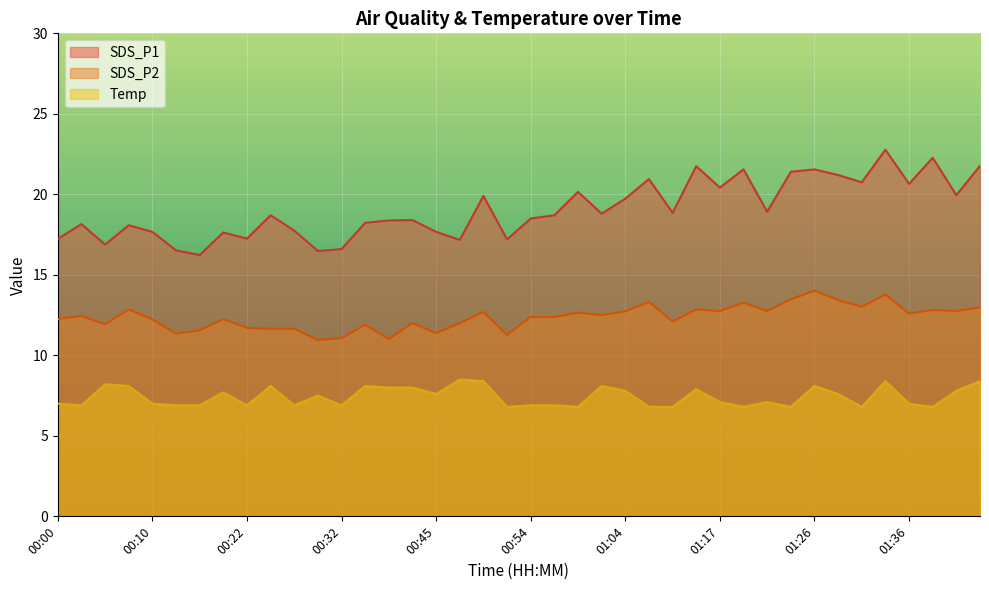

Which series has the largest range (max minus min)?

SDS_P1